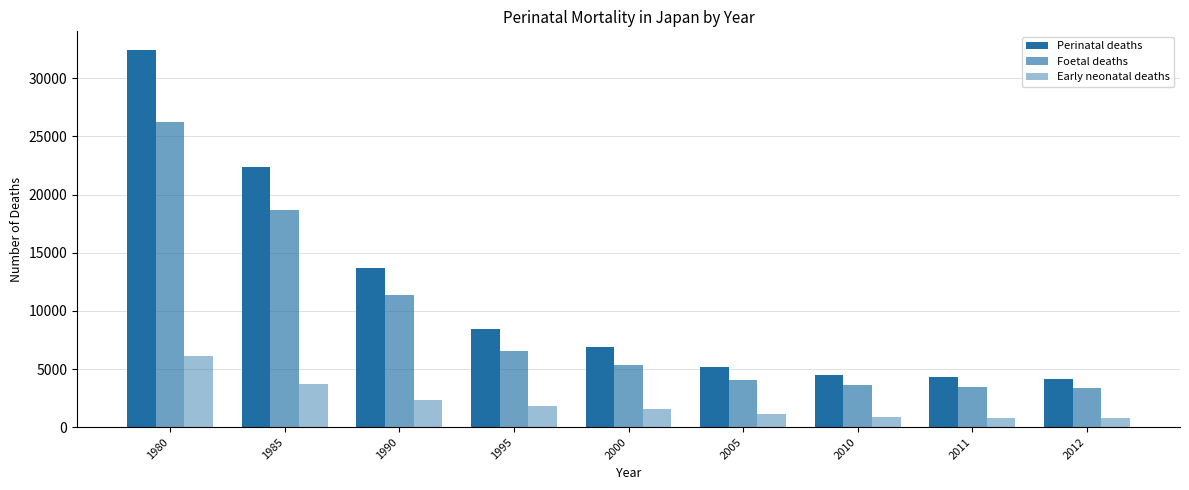

How many bars are there in each group?

3